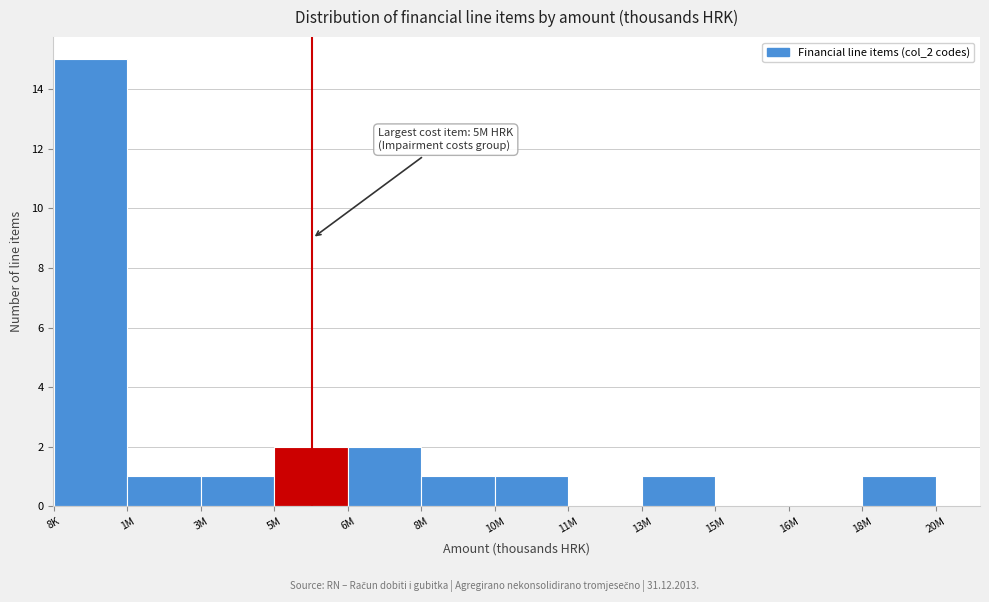

Reading left to right, extract all data points from this chart.

8K=15	1M=1	3M=1	5M=2	6M=2	8M=1	10M=1	11M=0	13M=1	15M=0	16M=0	18M=1